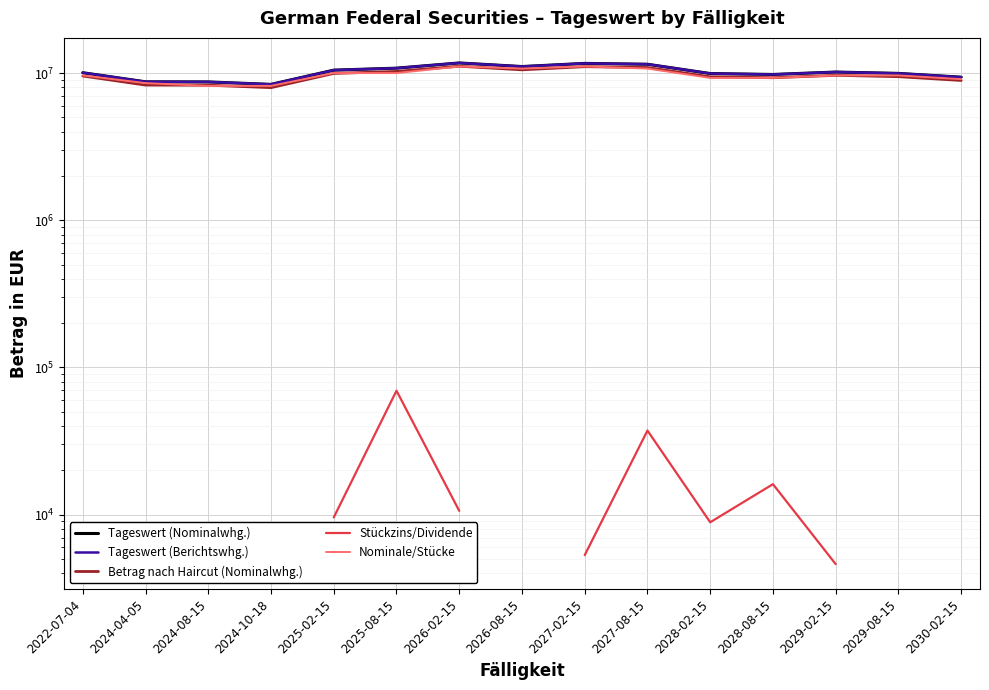

In Nominale/Stücke, how many points are lower than both neighbors (excluding endpoints)?

1